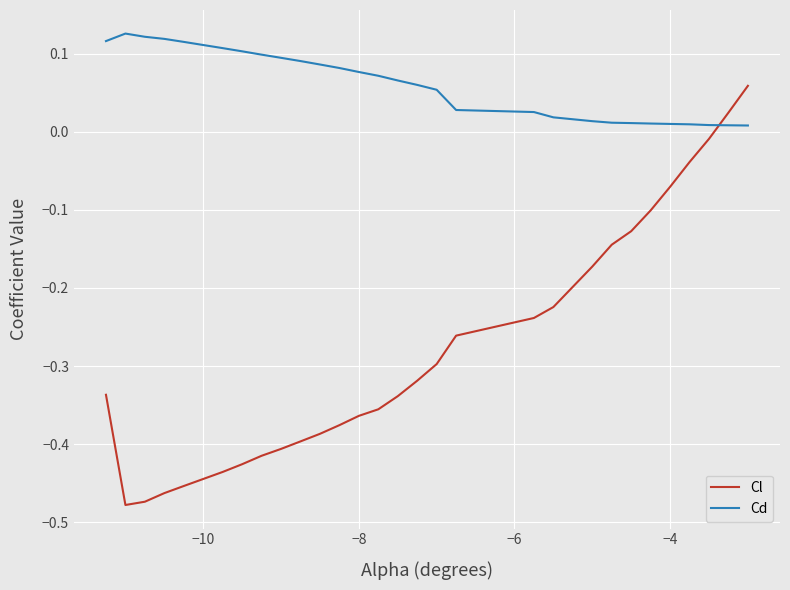

How many values in Cl are above zero?

2